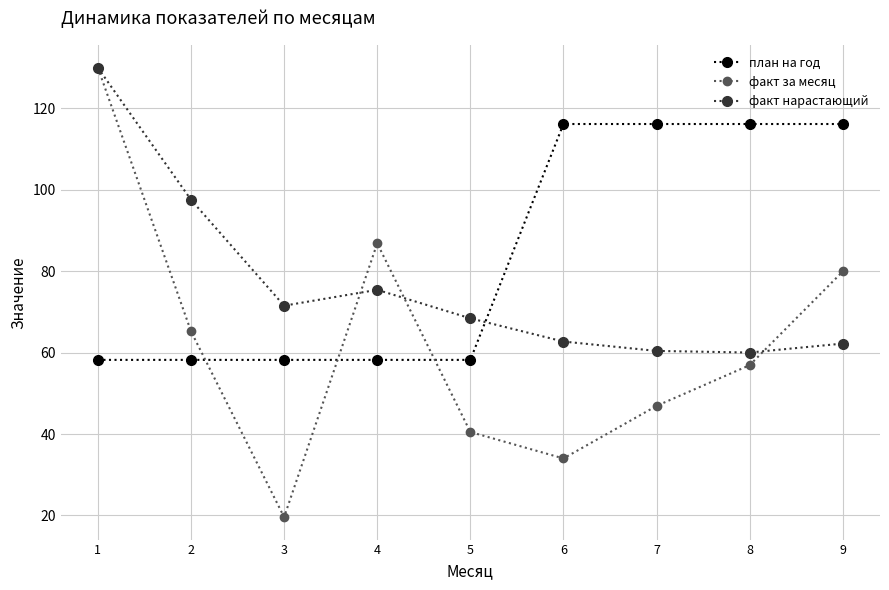

At which label does факт за месяц reach its minimum?

3